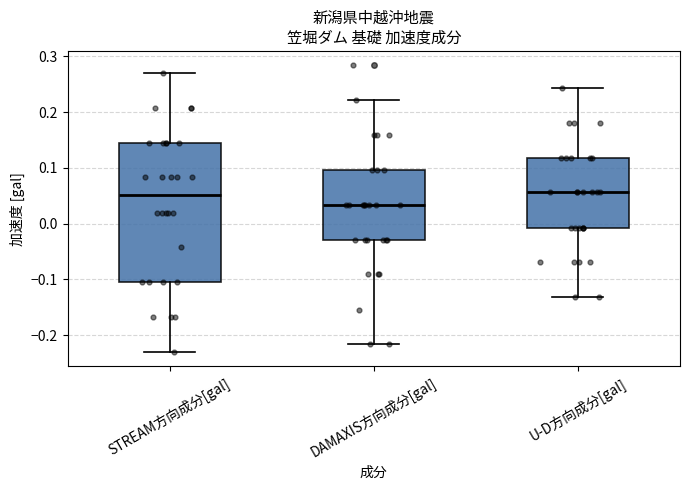

Reading left to right, read every box against the y-axis: the position of its median line, the range the box covers, and the ends of its whiskers. The values are not printed on the chart, so give them approximately, as read against the axis.

STREAM方向成分[gal]: median 0.05, box -0.10 to 0.15, whiskers -0.23 to 0.27
DAMAXIS方向成分[gal]: median 0.03, box -0.03 to 0.10, whiskers -0.22 to 0.22
U-D方向成分[gal]: median 0.06, box -0.01 to 0.12, whiskers -0.13 to 0.24